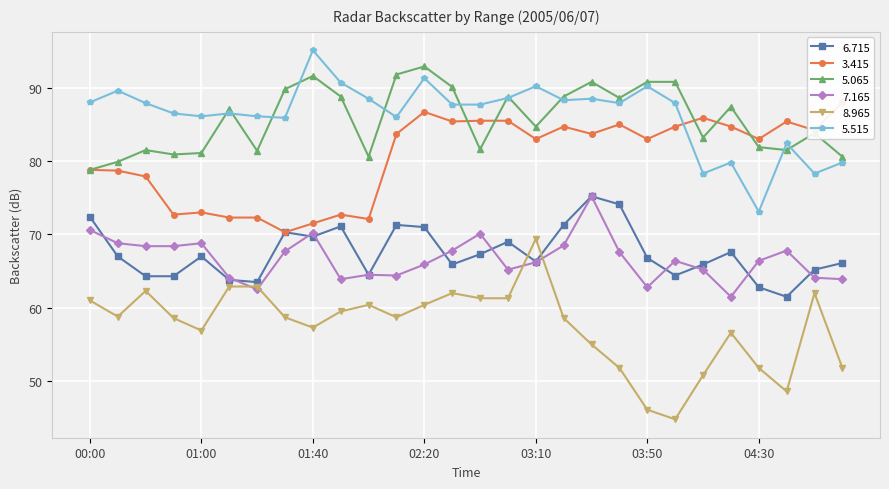

True or false:   6.715 and   5.515 cross at least once.

False